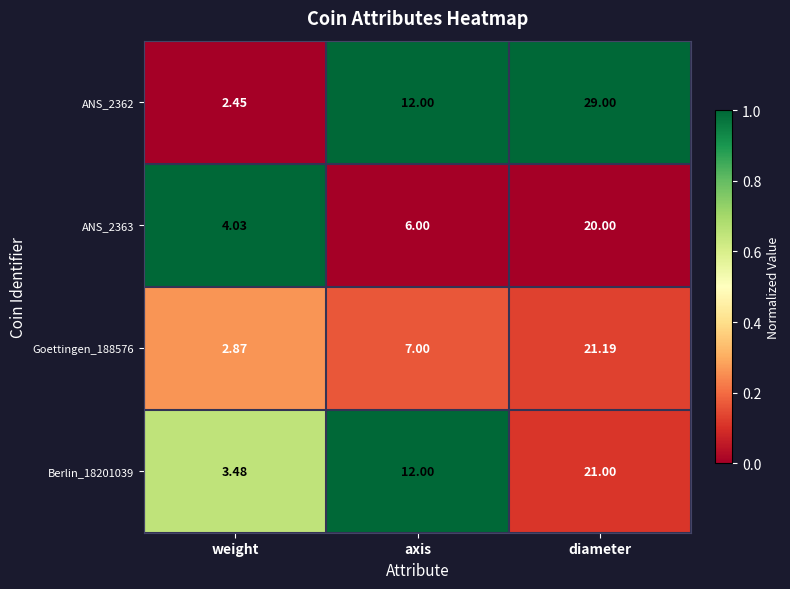

List the labels in order of Berlin_18201039 value, smallest first.

weight, axis, diameter